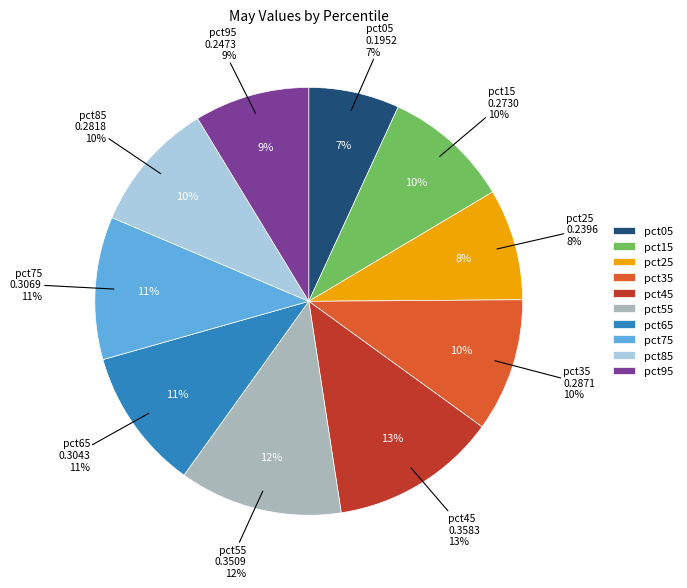

How many slices are in this pie chart?

10